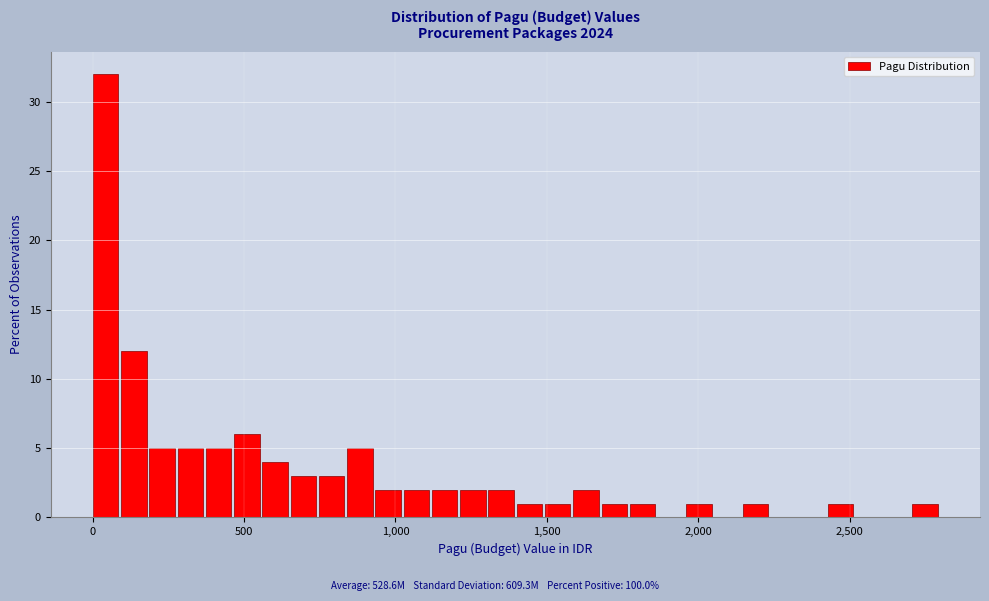

Around what value on the x-axis is the tallest bar? Give the approximate position of its centre, as read against the axis.

50